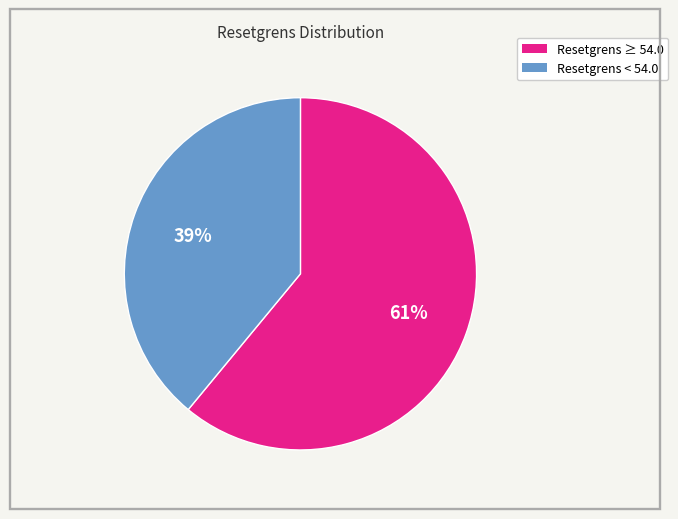

Is there any slice that represents more than half of the pie?

Yes